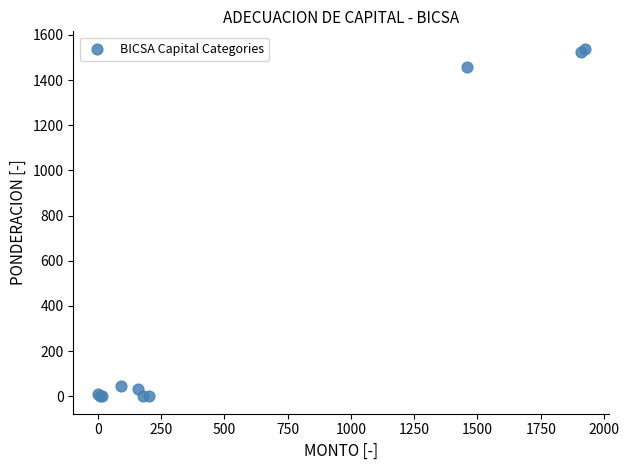

What Y value in the scatter plot is closest to 769?

1459.9